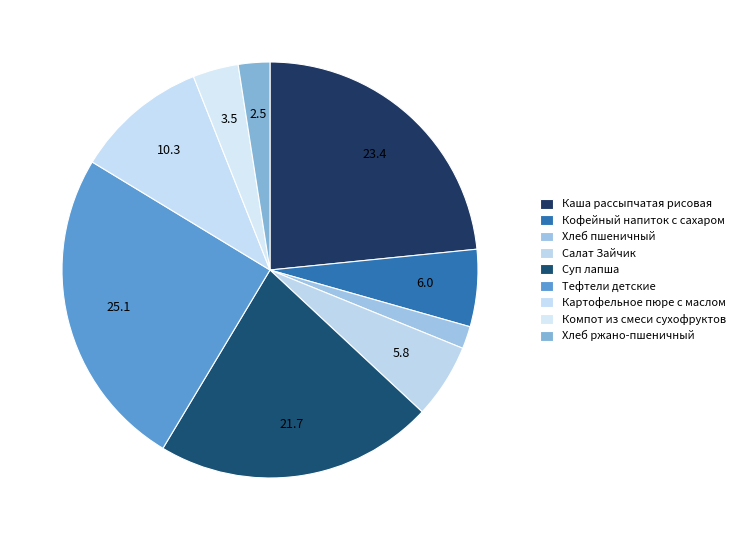

Which category has the smallest portion of the pie?

Хлеб пшеничный